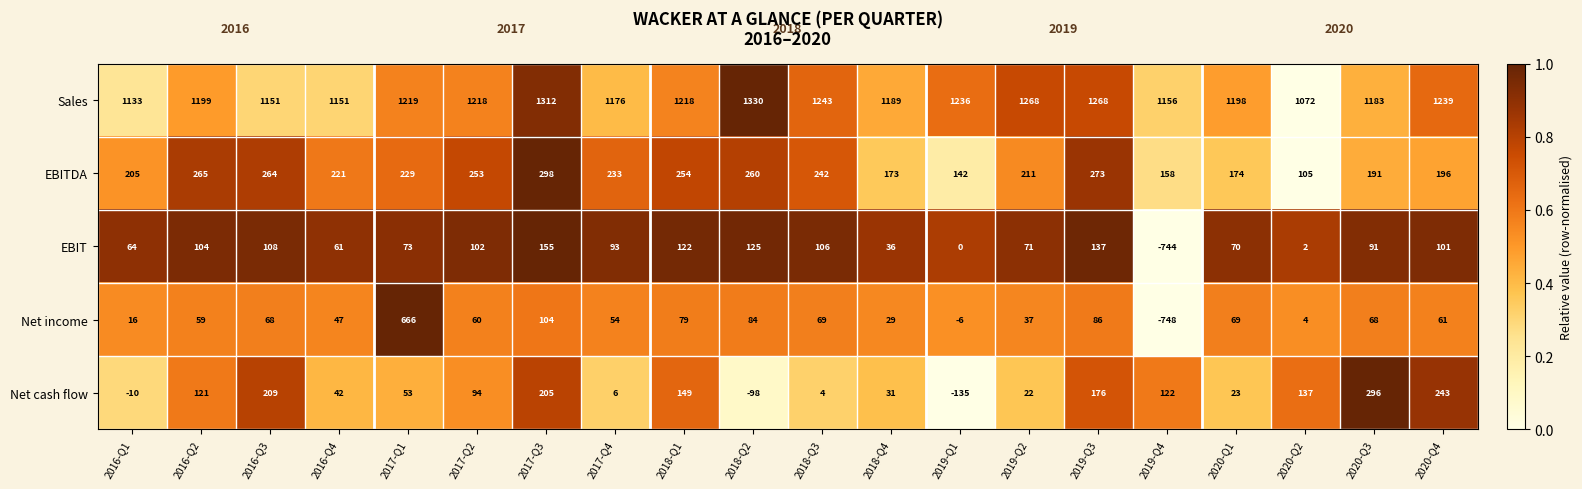

What is the total value across all series at 2018-Q1?

1822